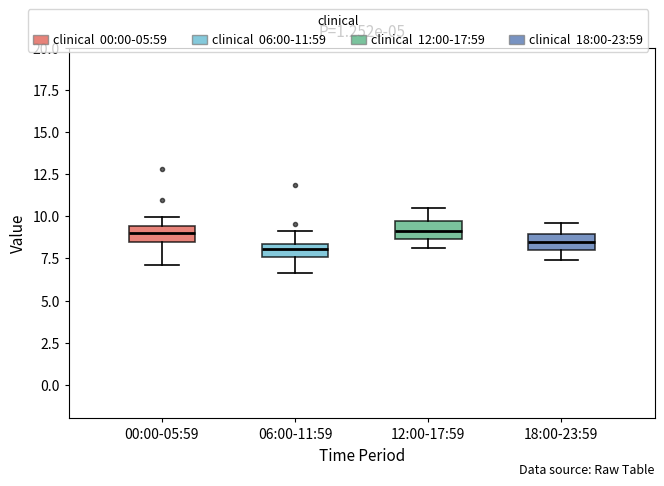

Where is the upper edge of the box for 06:00-11:59 on the y-axis? The values are not printed on the chart, so give them approximately, as read against the axis.

8.5